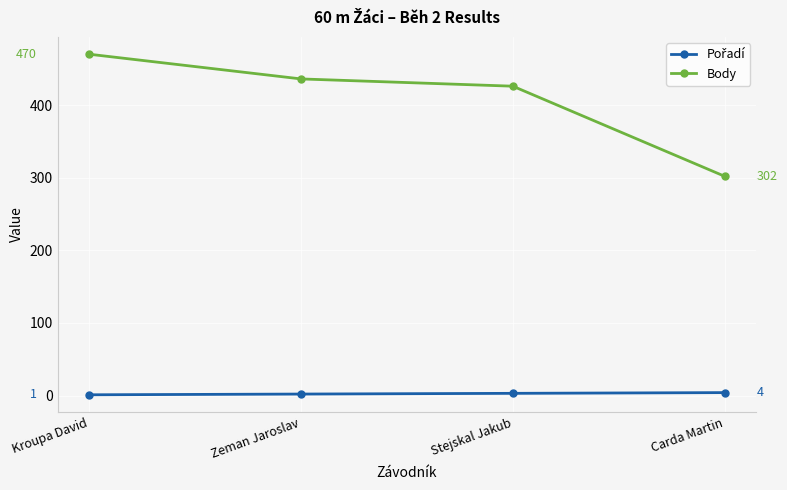

How many series are shown in this chart?

2